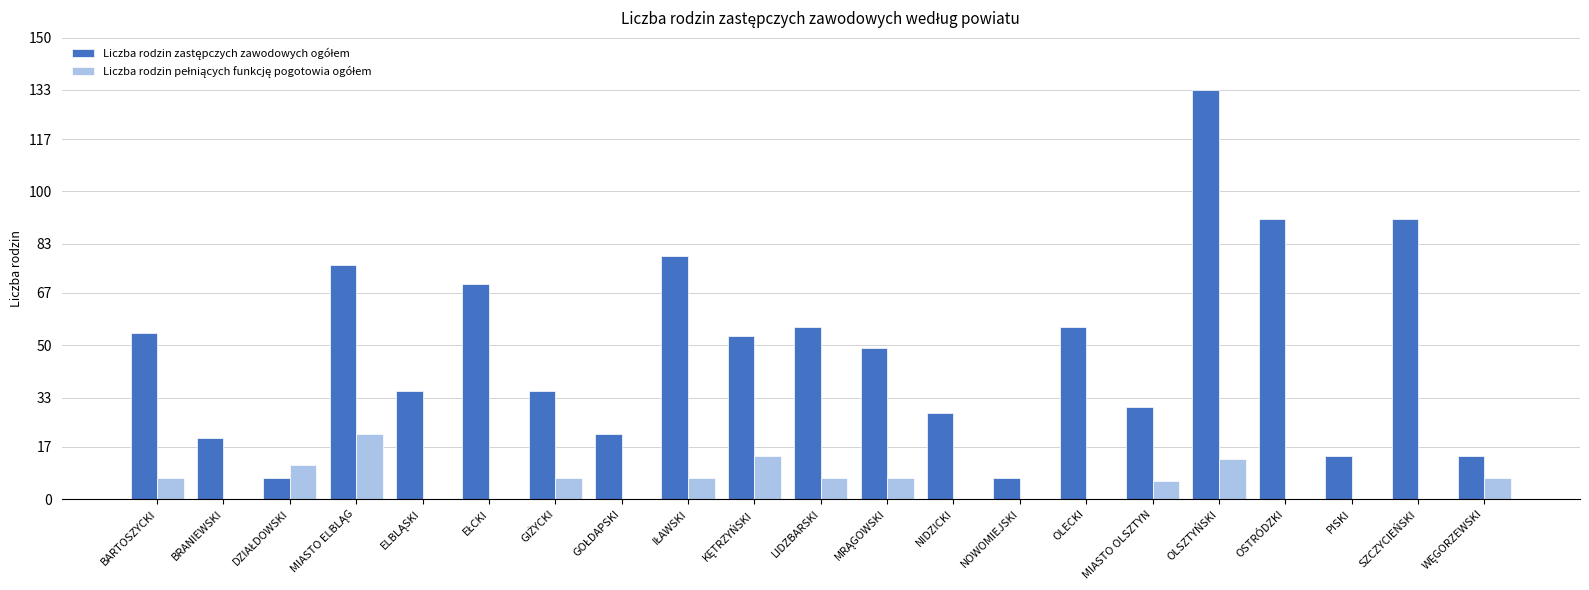

What is the total value across all series at NIDZICKI?

28